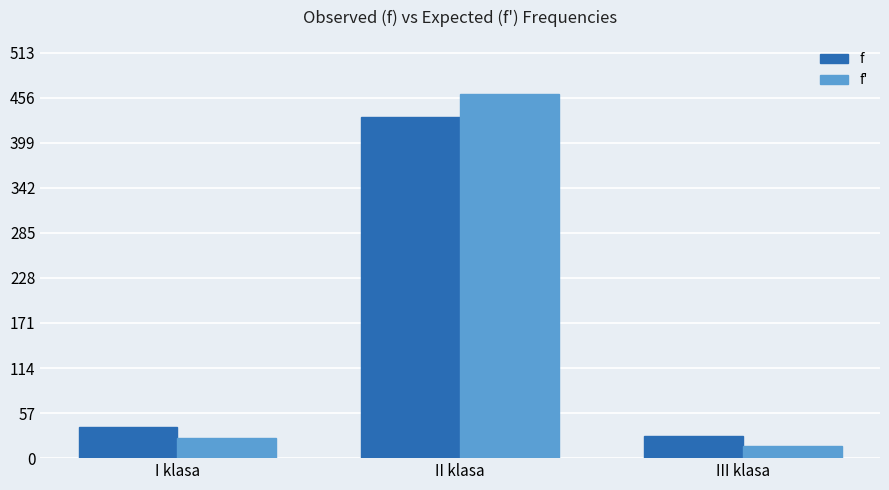

Which category has the highest value across all series?

II klasa